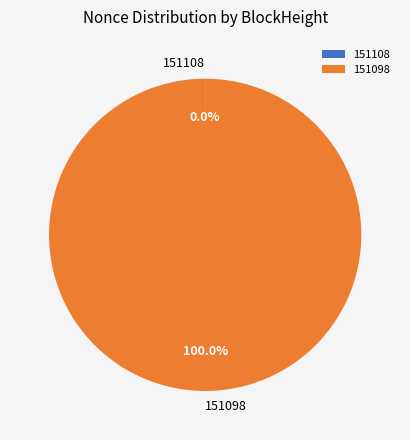

The 151098 slice represents 90% of the pie. True or false?

False